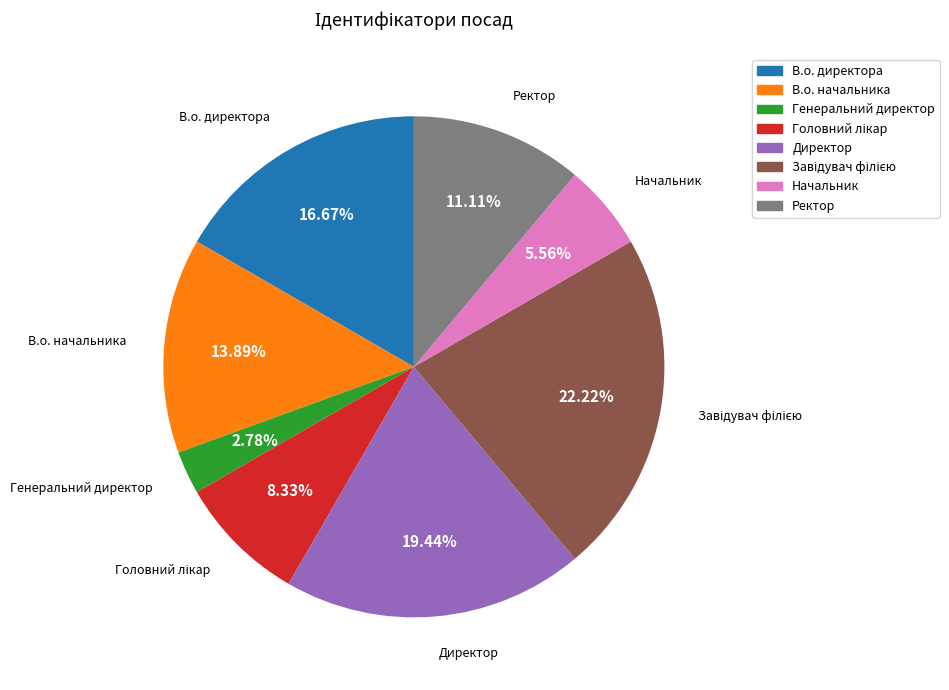

Between В.о. директора and В.о. начальника, which is larger?

В.о. директора